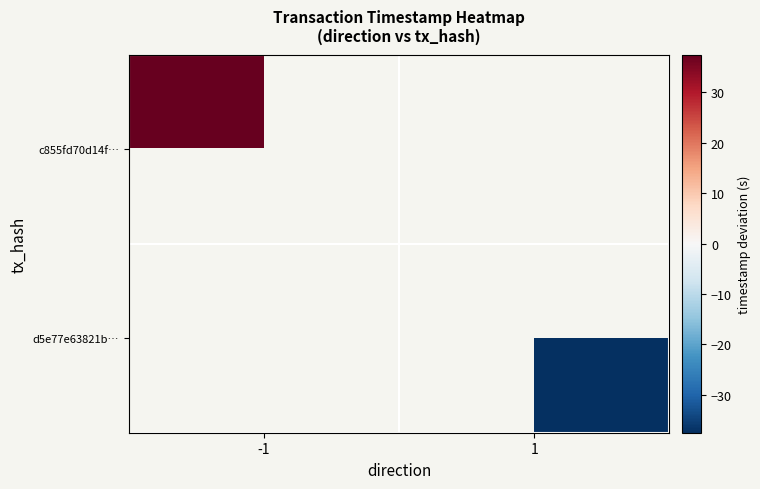

At 1, list the series in order from largest to smallest.

c855fd70d14f…, d5e77e63821b…